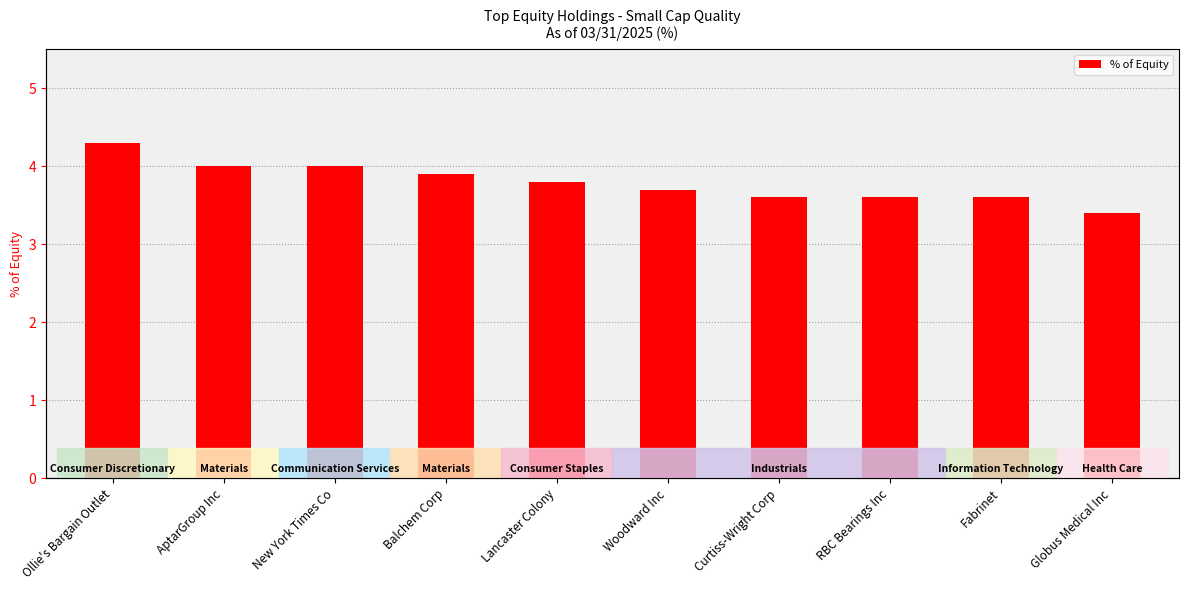

The value at Woodward Inc is 3.7. True or false?

True